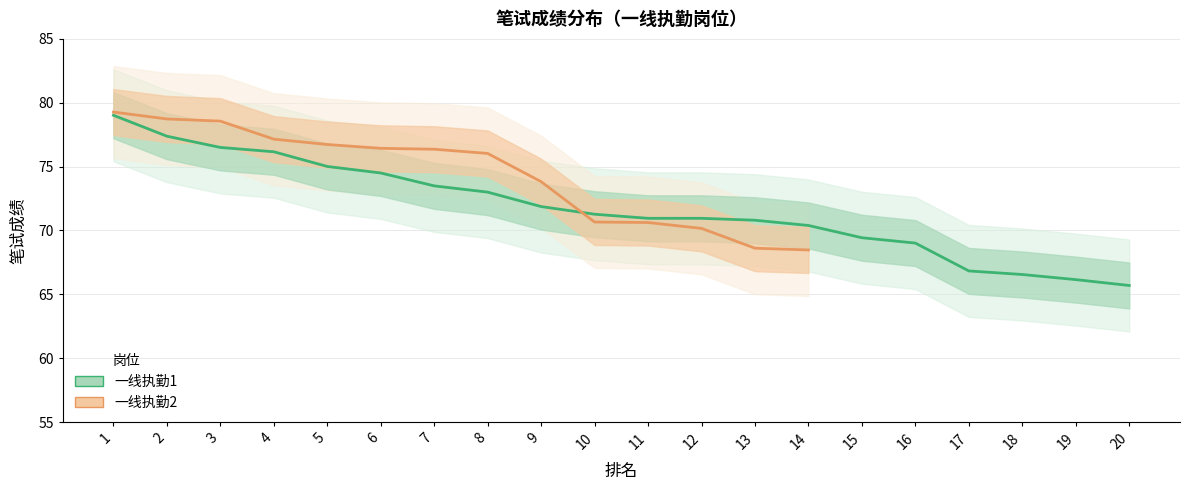

What is the sum of all values?

1435.0